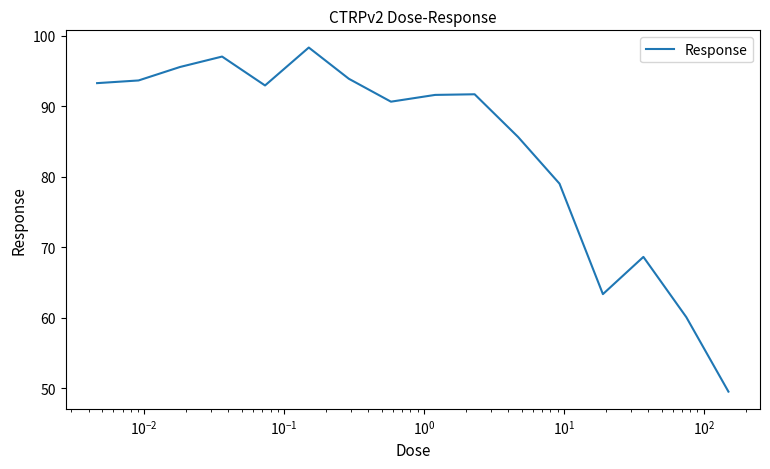

What is the minimum value shown in the chart?

49.5